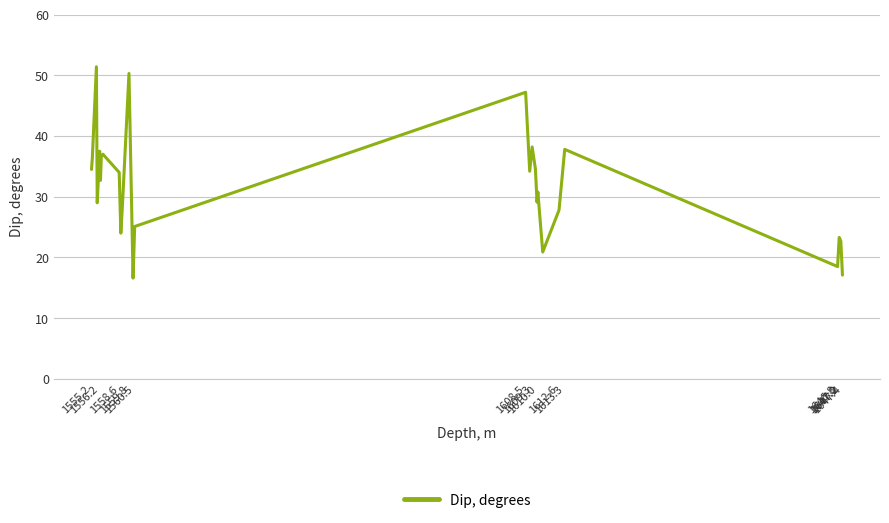

What is the greatest value displayed?

51.4